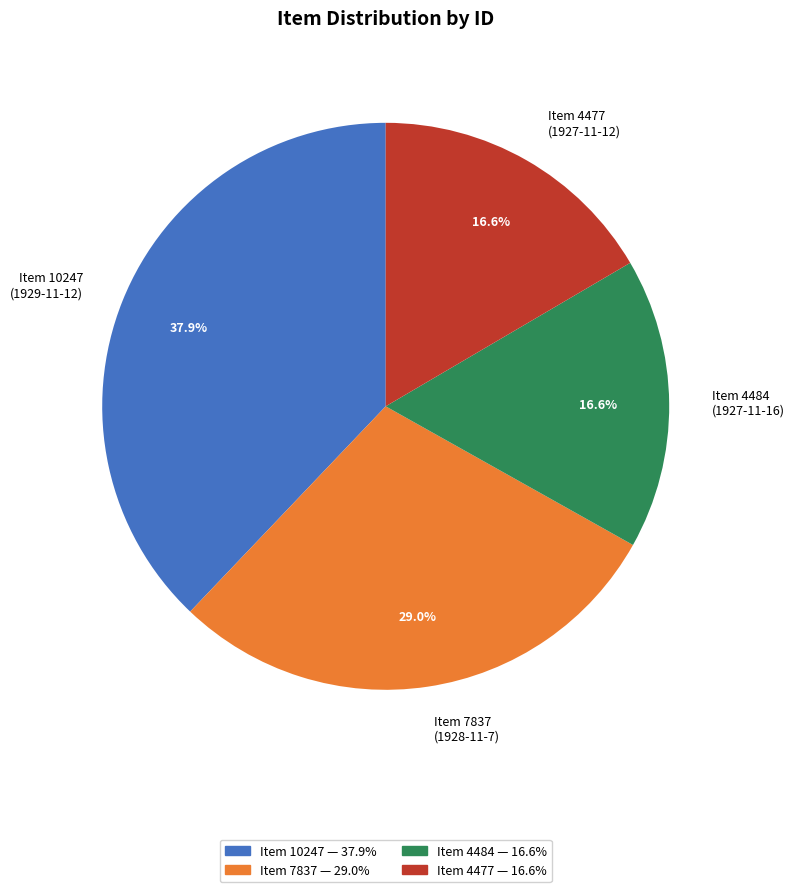

Which category has the biggest portion of the pie?

Item 10247 (1929-11-12)